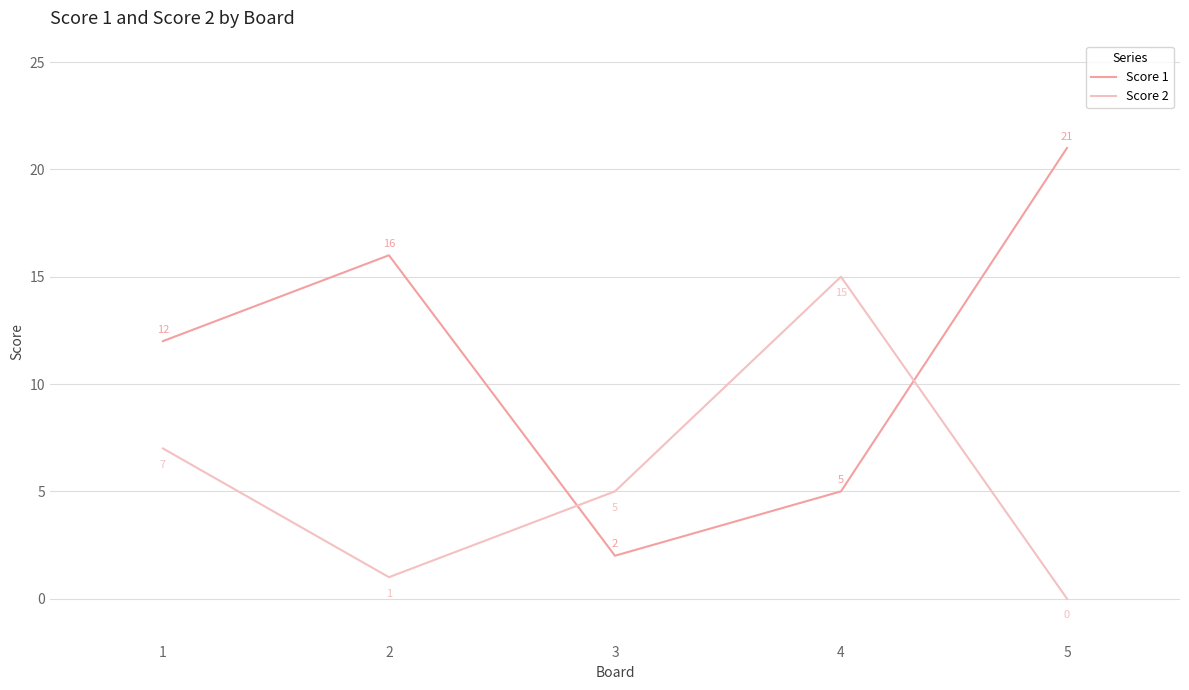

How many lines are shown in the chart?

2